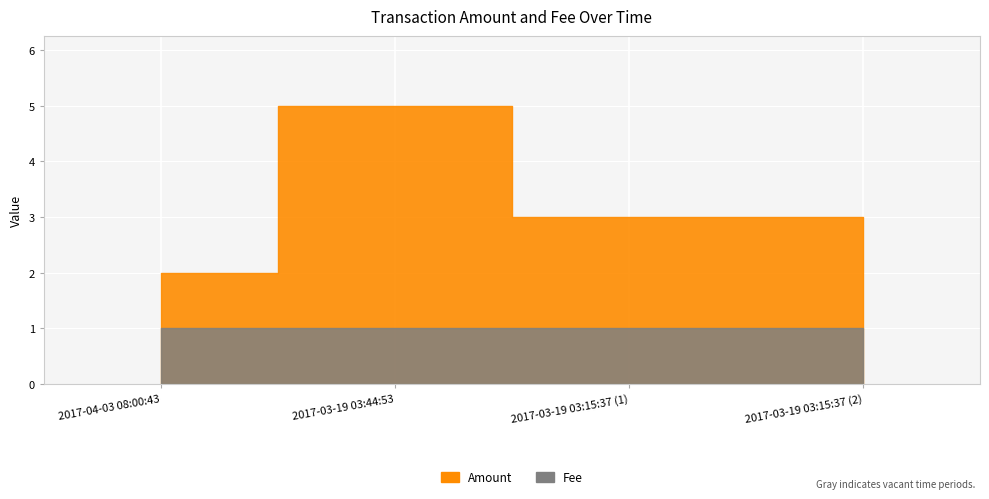

True or false: Fee has more than 2 interior local peaks.

False